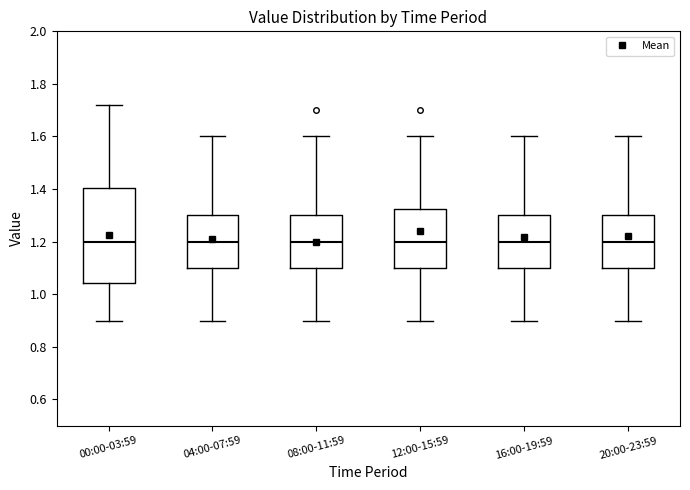

Reading left to right, read every box against the y-axis: the position of its median line, the range the box covers, and the ends of its whiskers. The values are not printed on the chart, so give them approximately, as read against the axis.

00:00-03:59: median 1.20, box 1.04 to 1.40, whiskers 0.90 to 1.72
04:00-07:59: median 1.20, box 1.10 to 1.30, whiskers 0.90 to 1.60
08:00-11:59: median 1.20, box 1.10 to 1.30, whiskers 0.90 to 1.60
12:00-15:59: median 1.20, box 1.10 to 1.32, whiskers 0.90 to 1.60
16:00-19:59: median 1.20, box 1.10 to 1.30, whiskers 0.90 to 1.60
20:00-23:59: median 1.20, box 1.10 to 1.30, whiskers 0.90 to 1.60